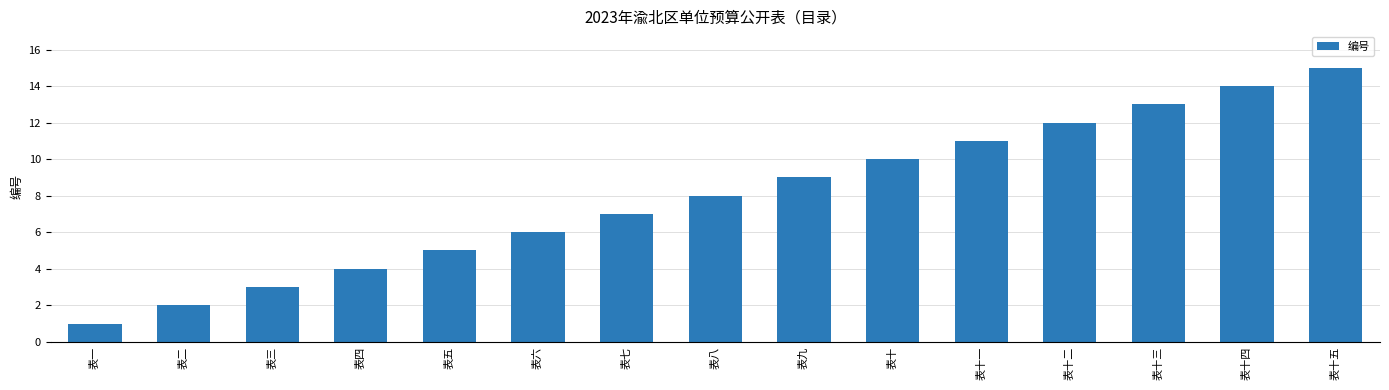

Is it true that the value at 表十 is 5?

False